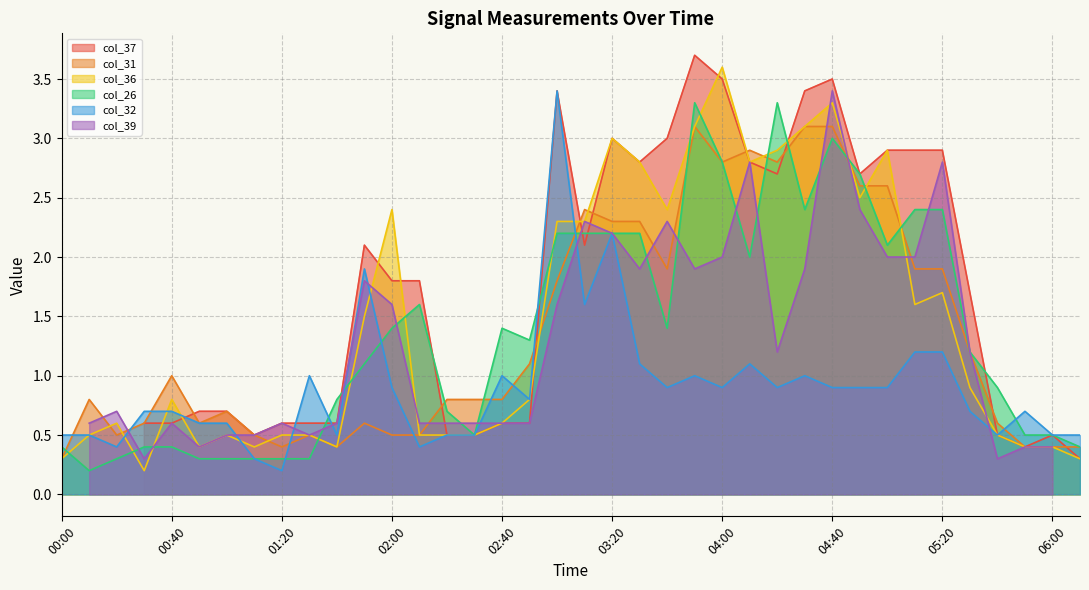

What is the label of the 17th point from the left?

02:40